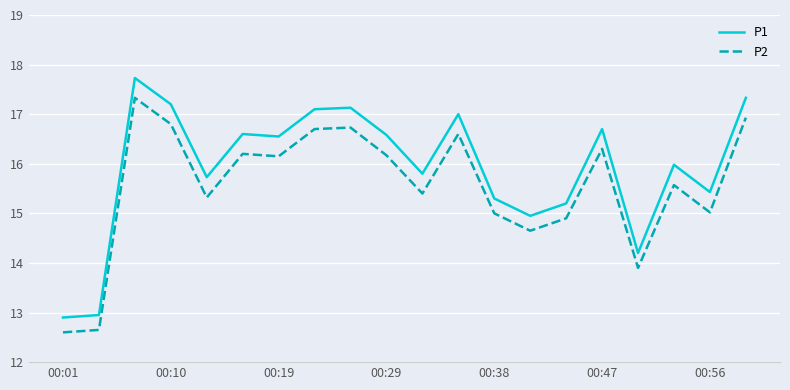

Which series has the largest range (max minus min)?

P1